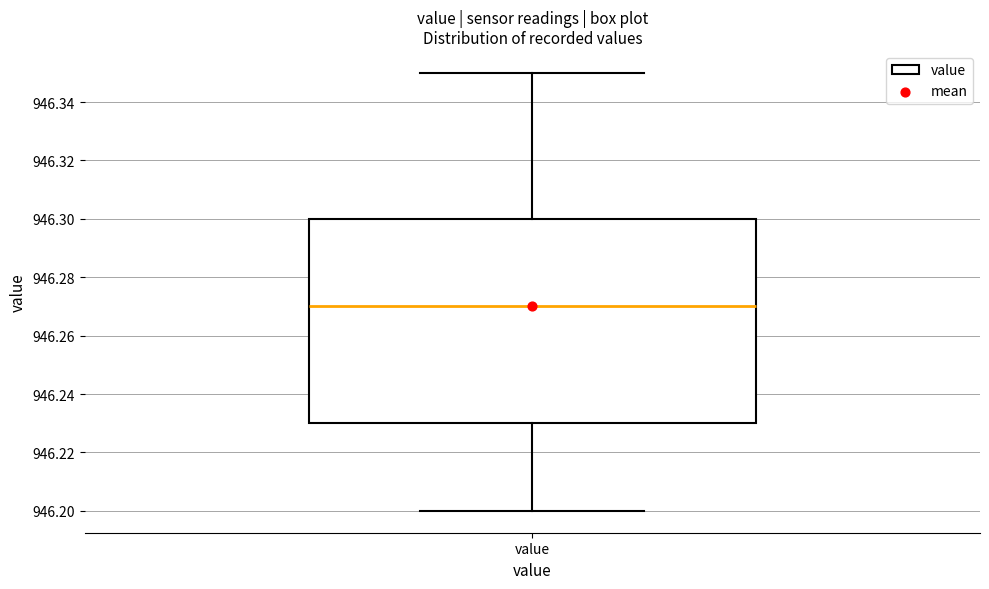

Transcribe this box plot: give where the median line is, the range the box spans, and where the two whiskers end, as read against the y-axis. The values are not printed on the chart, so give them approximately, as read against the axis.

median 946.27, box 946.23 to 946.30, whiskers 946.20 to 946.35